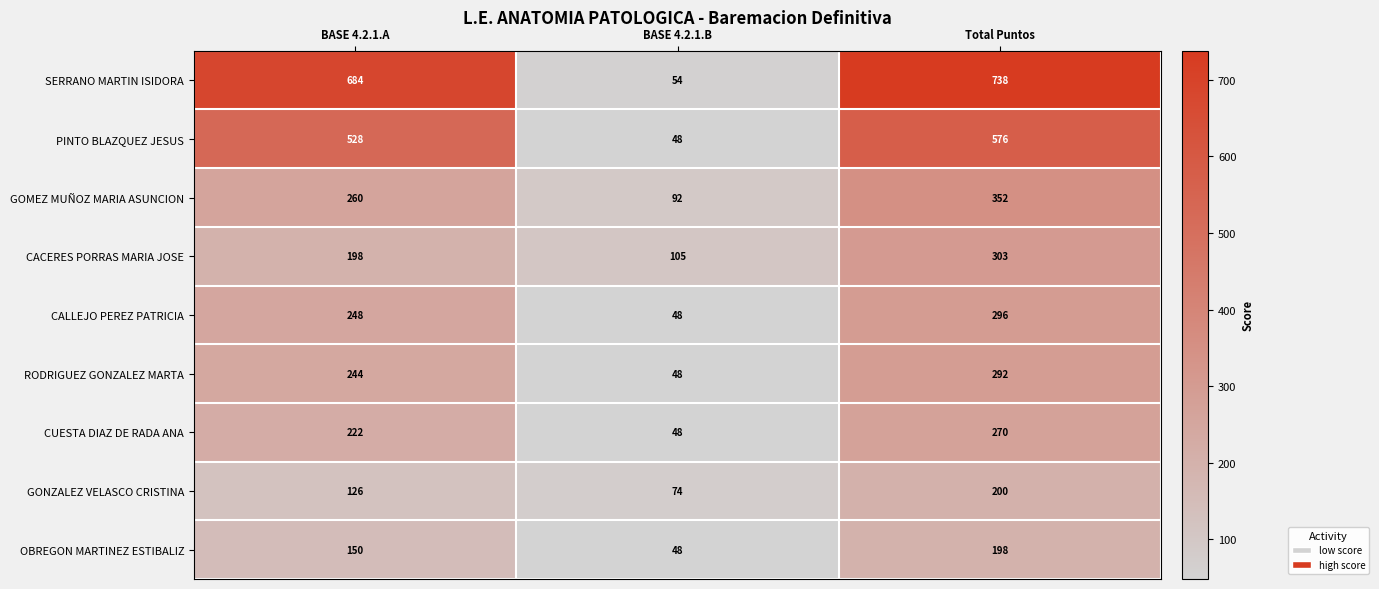

At Total Puntos, list the series in order from largest to smallest.

SERRANO MARTIN ISIDORA, PINTO BLAZQUEZ JESUS, GOMEZ MUÑOZ MARIA ASUNCION, CACERES PORRAS MARIA JOSE, CALLEJO PEREZ PATRICIA, RODRIGUEZ GONZALEZ MARTA, CUESTA DIAZ DE RADA ANA, GONZALEZ VELASCO CRISTINA, OBREGON MARTINEZ ESTIBALIZ